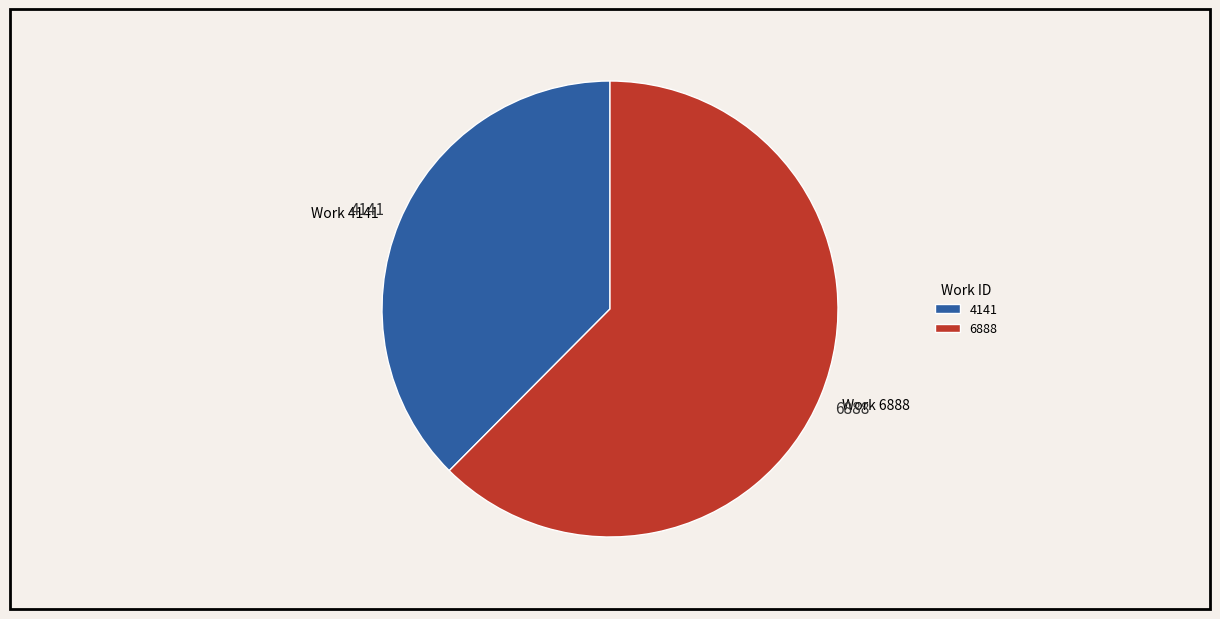

Is it true that Work 6888 is 72% of the pie?

False